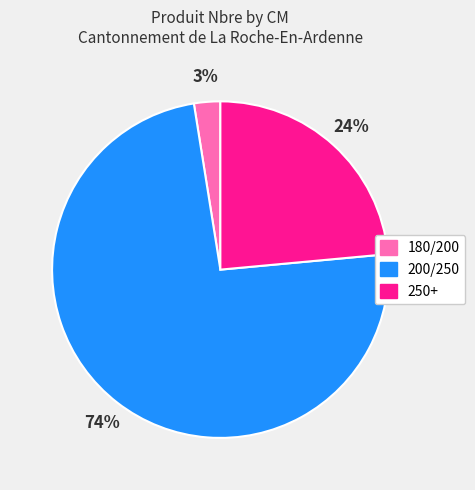

Is it true that 250+ is 24% of the pie?

True